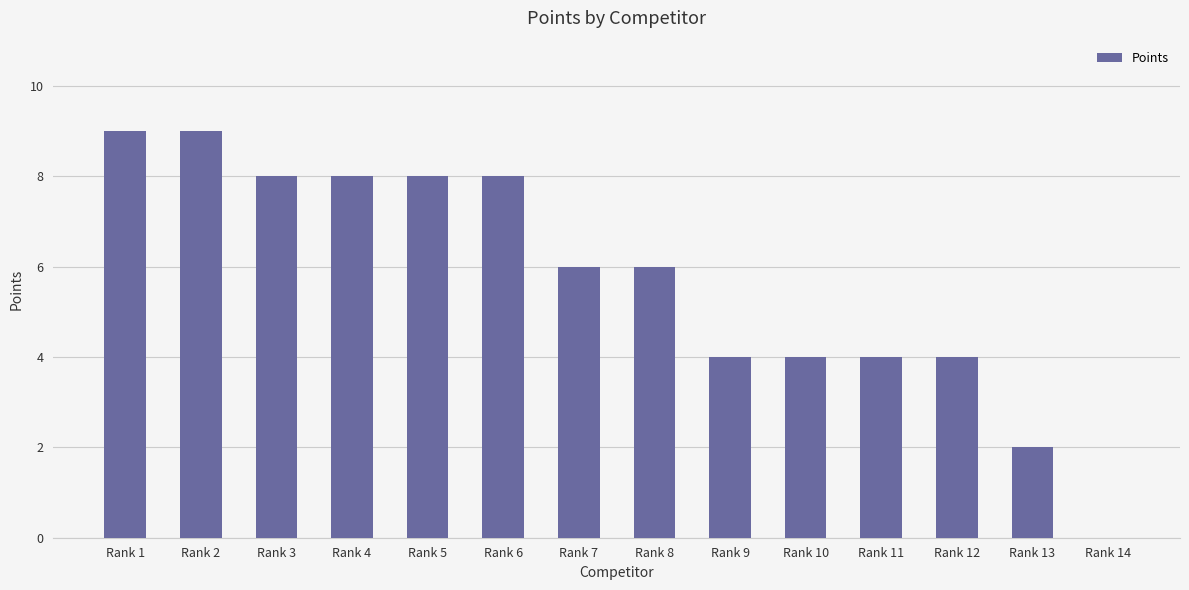

Where does the data first go above 6?

Rank 1